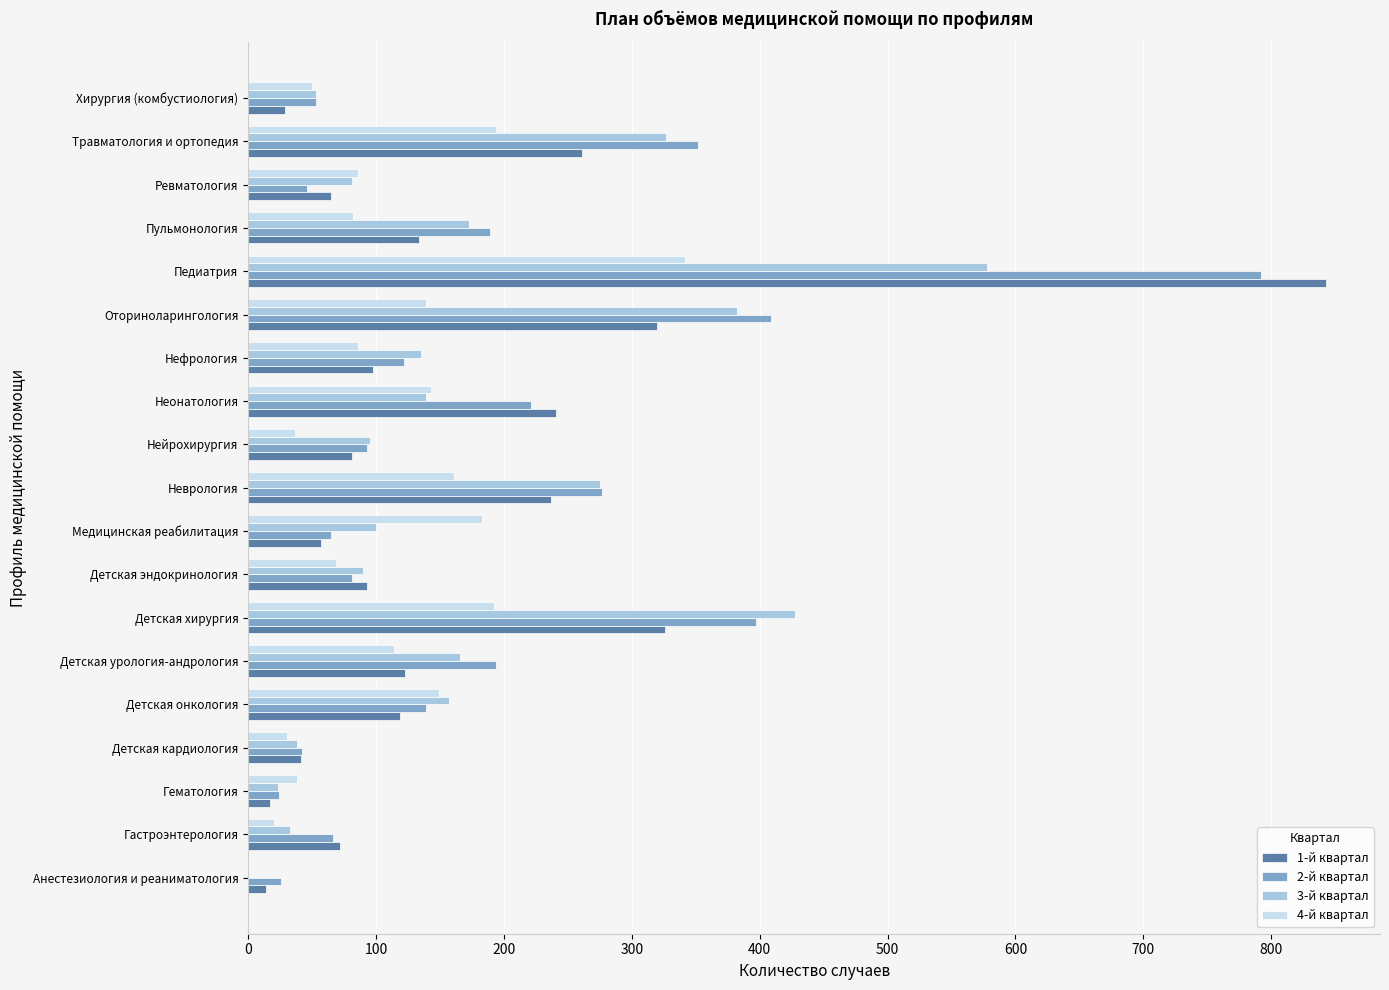

What is the total value across all series at Неонатология?

744